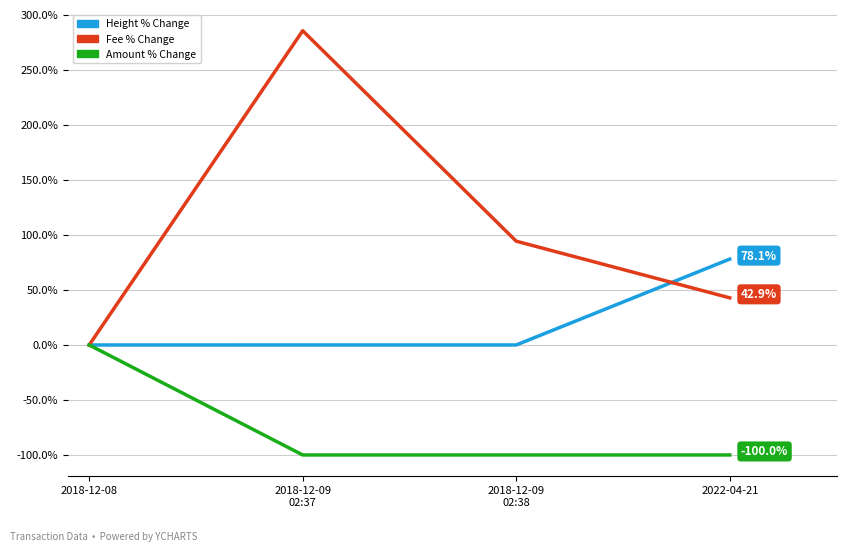

How many values in Fee % Change are above zero?

3